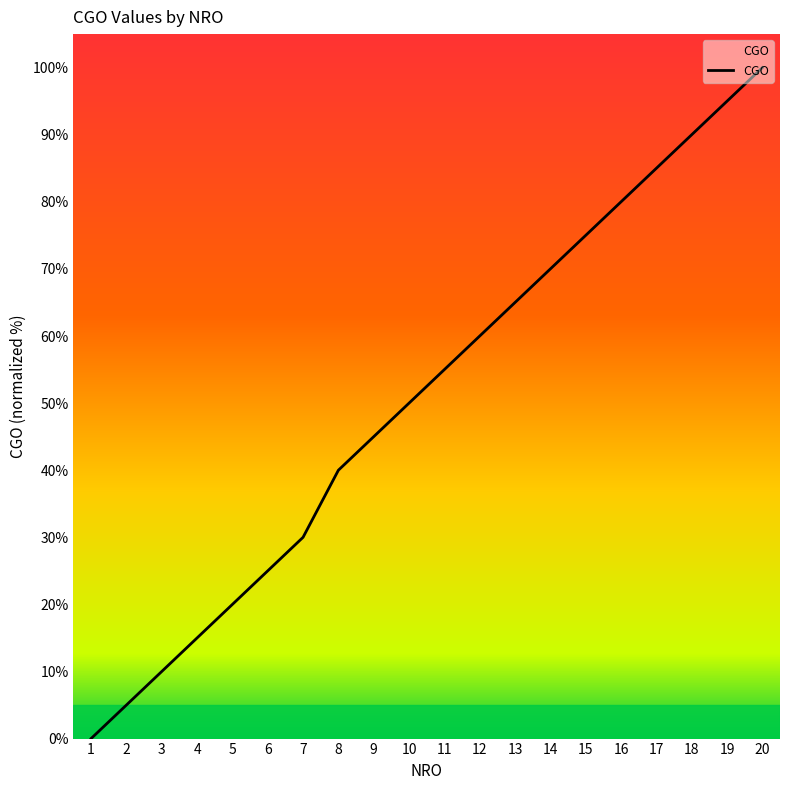

How many lines are shown in the chart?

1